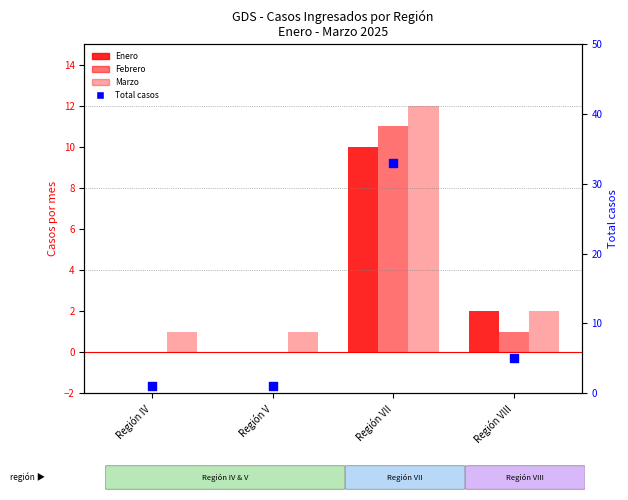

Which series reaches the minimum Y coordinate?

Enero